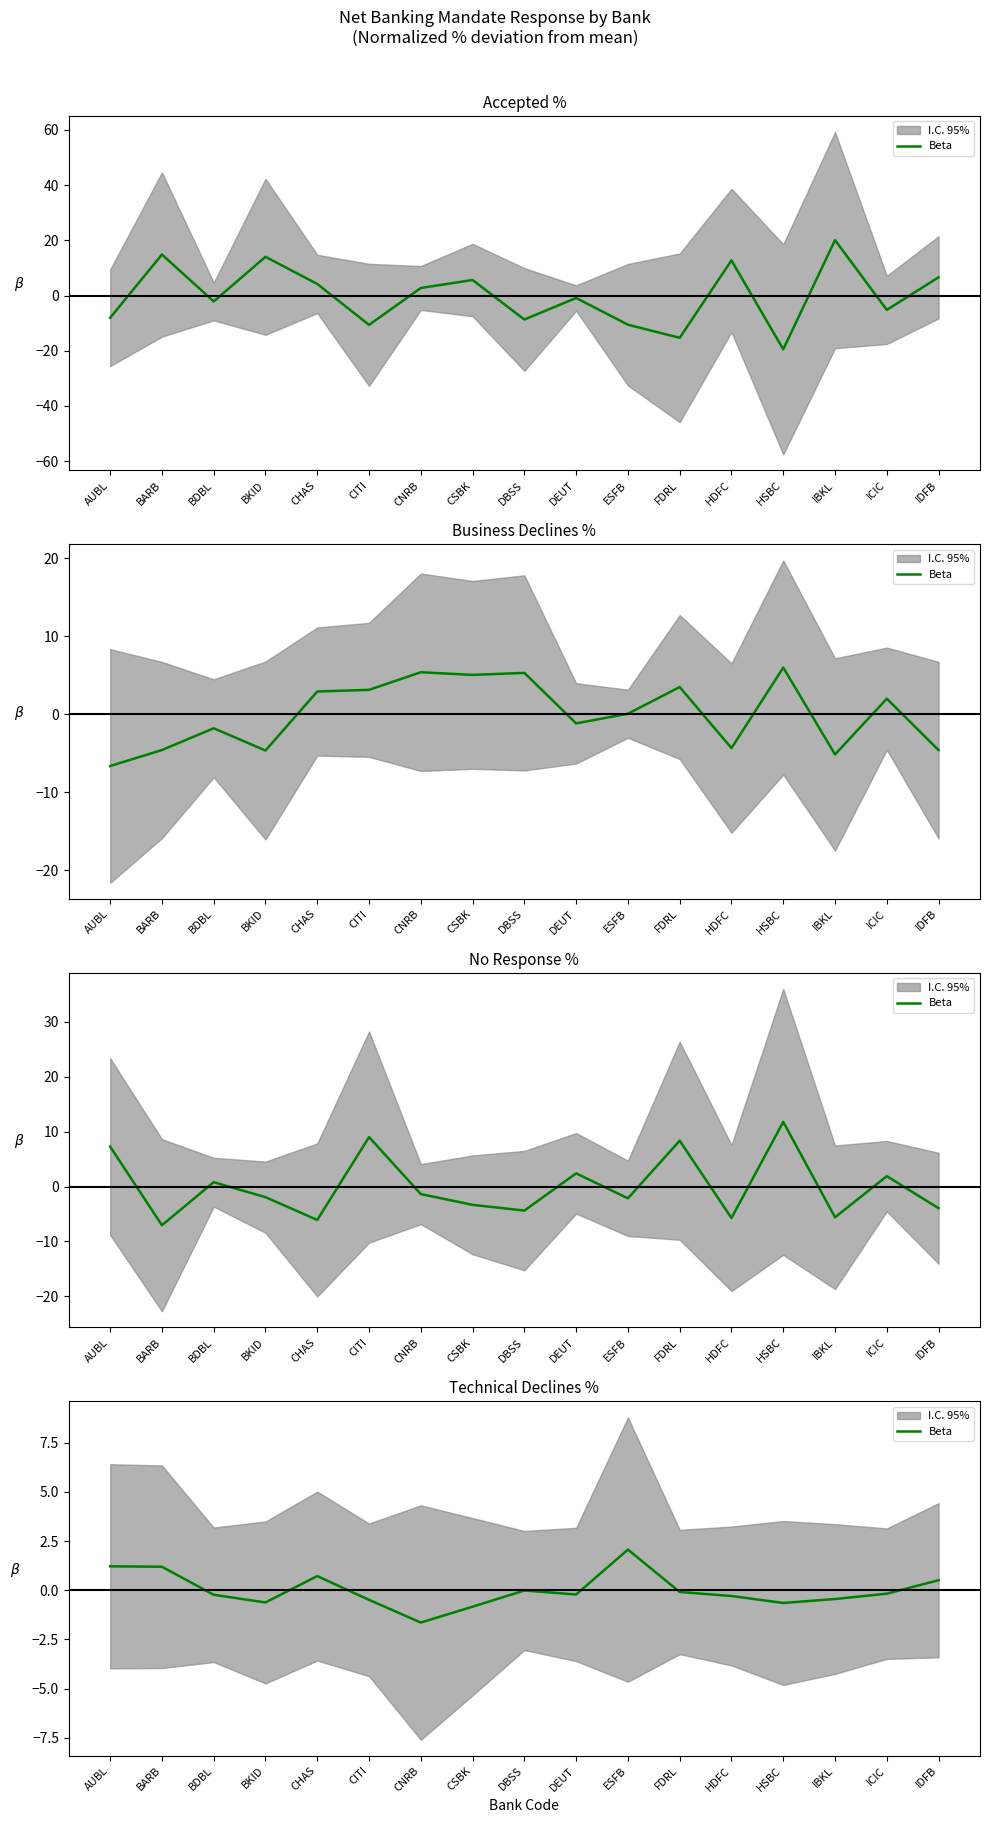

How many values exceed 0?

5